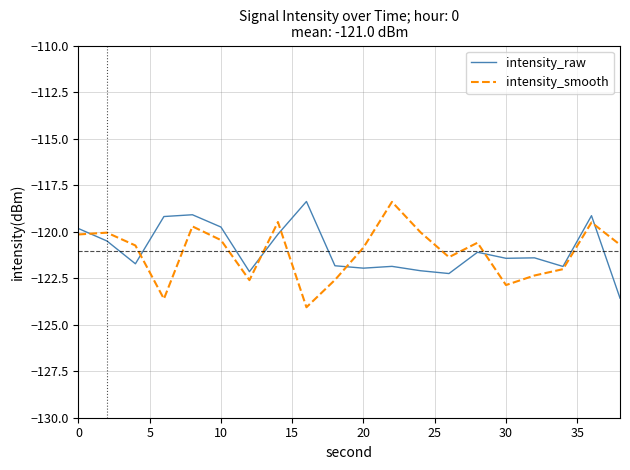

What is the maximum value for intensity_smooth?

-118.4